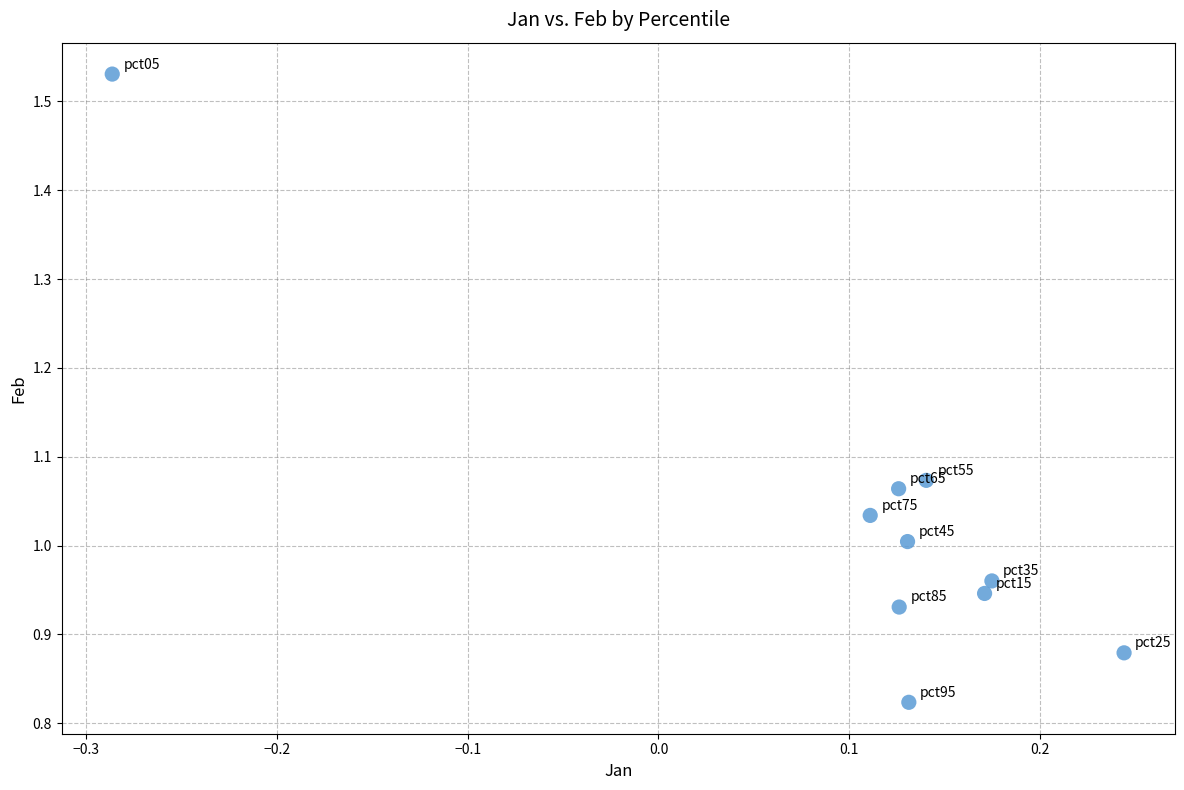

What is the range of Y values (max minus min)?

0.7